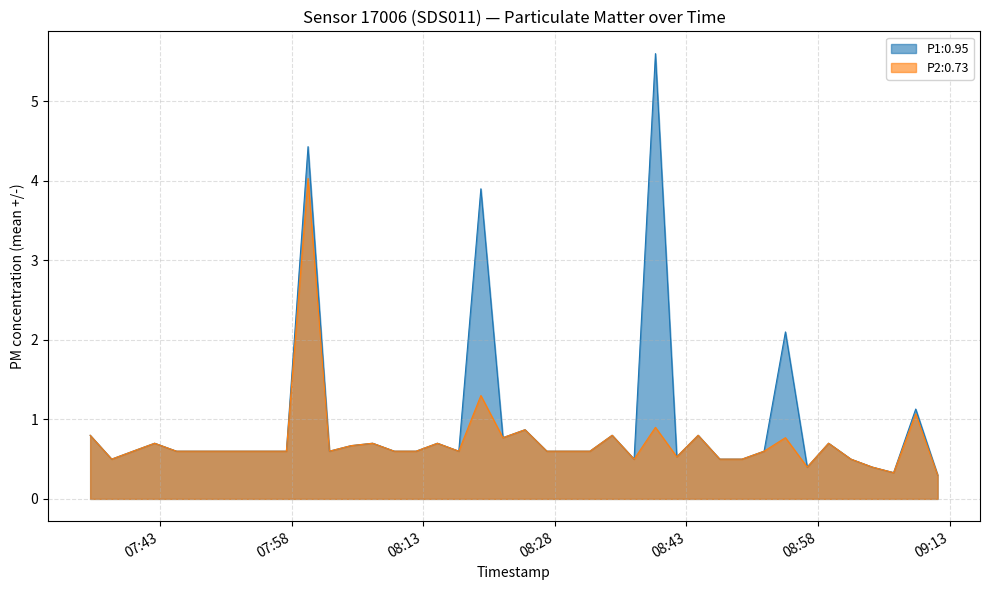

Which series has the largest range (max minus min)?

P1:0.95